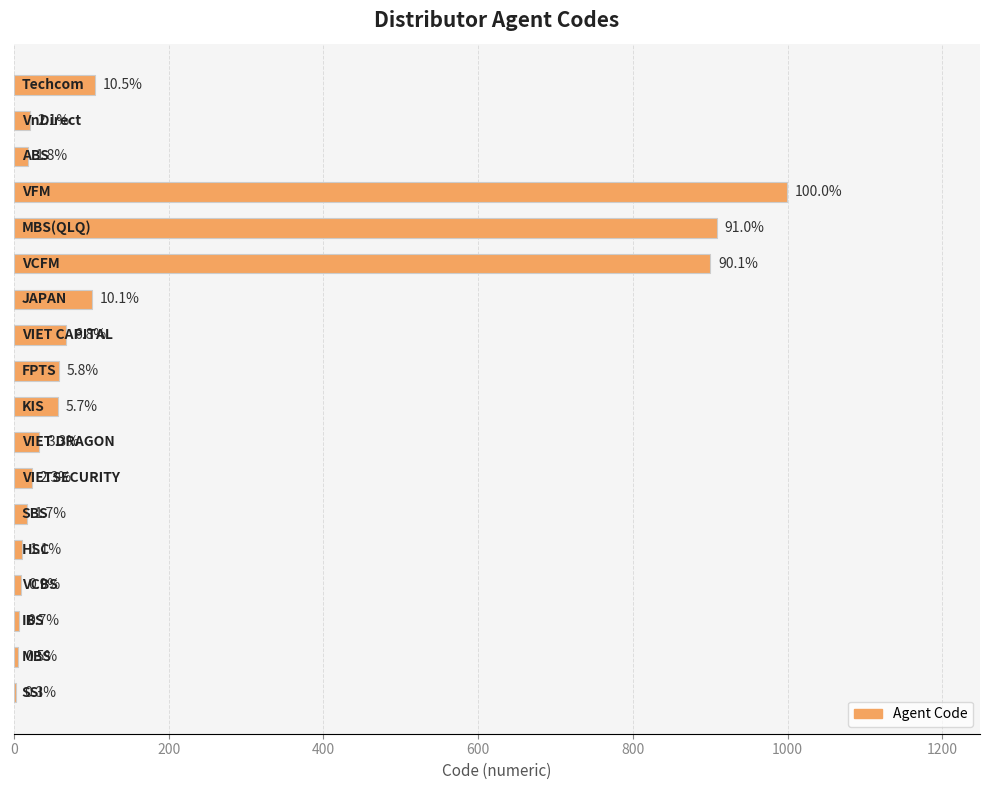

Are the bars horizontal?

Yes